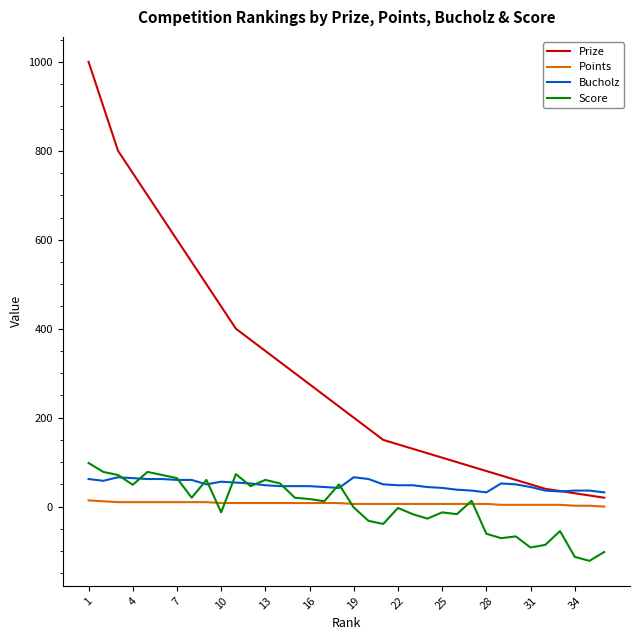

Which series ends up on top after the final intersection of Score and Points?

Points